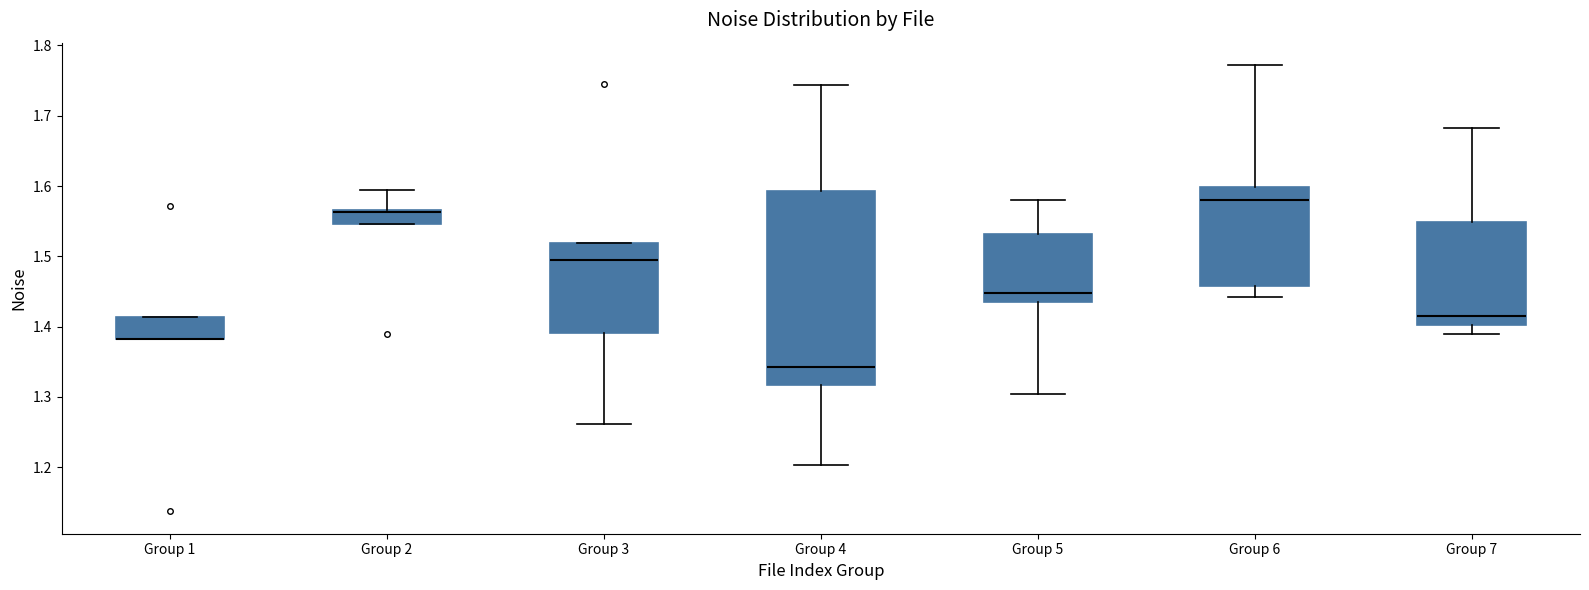

Reading left to right, transcribe this box plot: for each box, give where its median line is, the range the box spans, and where its two whiskers end, as read against the y-axis. The values are not printed on the chart, so give them approximately, as read against the axis.

Group 1: median 1.38 (drawn on the box's lower edge), box 1.38 to 1.41, whiskers 1.38 to 1.41
Group 2: median 1.56, box 1.55 to 1.57, whiskers 1.55 to 1.59
Group 3: median 1.50, box 1.39 to 1.52, whiskers 1.26 to 1.52
Group 4: median 1.34, box 1.32 to 1.59, whiskers 1.20 to 1.74
Group 5: median 1.45, box 1.44 to 1.53, whiskers 1.30 to 1.58
Group 6: median 1.58, box 1.46 to 1.60, whiskers 1.44 to 1.77
Group 7: median 1.42, box 1.40 to 1.55, whiskers 1.39 to 1.68